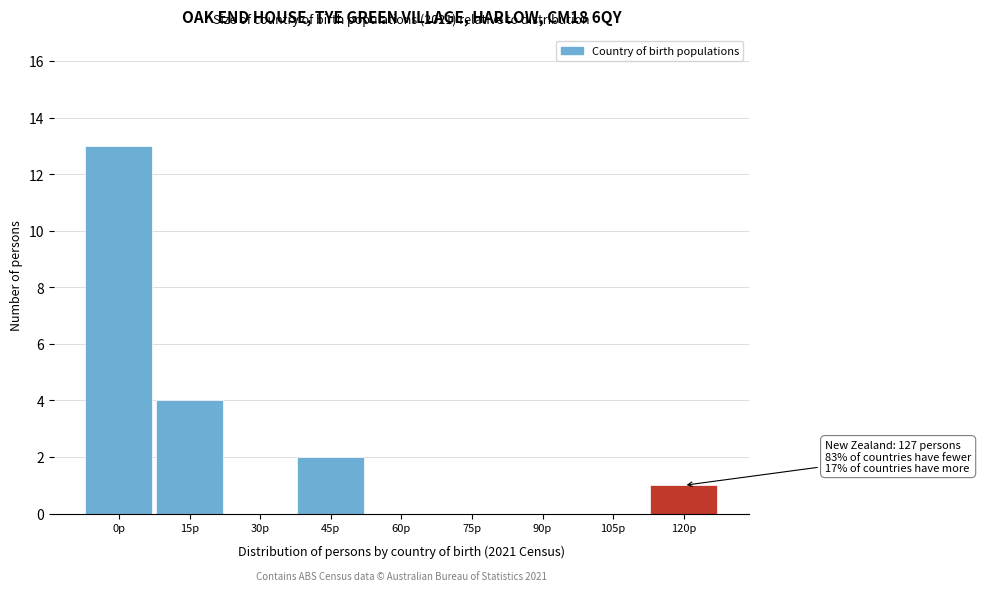

Reading left to right, extract all data points from this chart.

0p=13	15p=4	30p=0	45p=2	60p=0	75p=0	90p=0	105p=0	120p=1